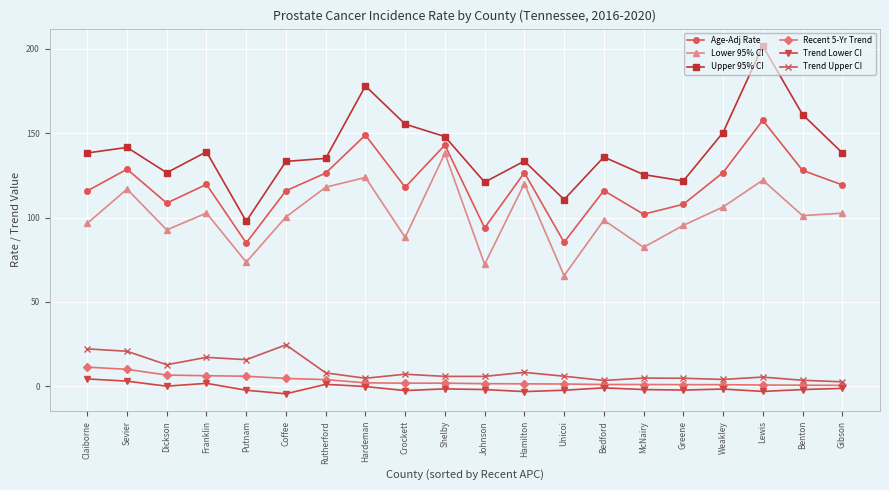

List the series in order of their peak value, highest first.

Upper 95% CI, Age-Adj Rate, Lower 95% CI, Trend Upper CI, Recent 5-Yr Trend, Trend Lower CI